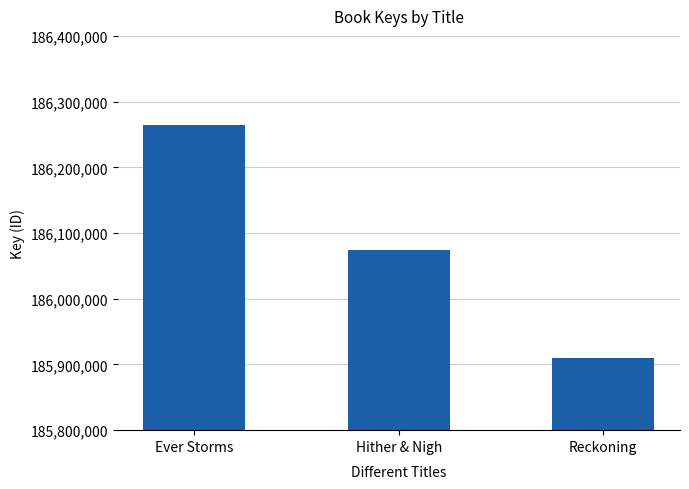

What position from the left is Hither & Nigh?

2